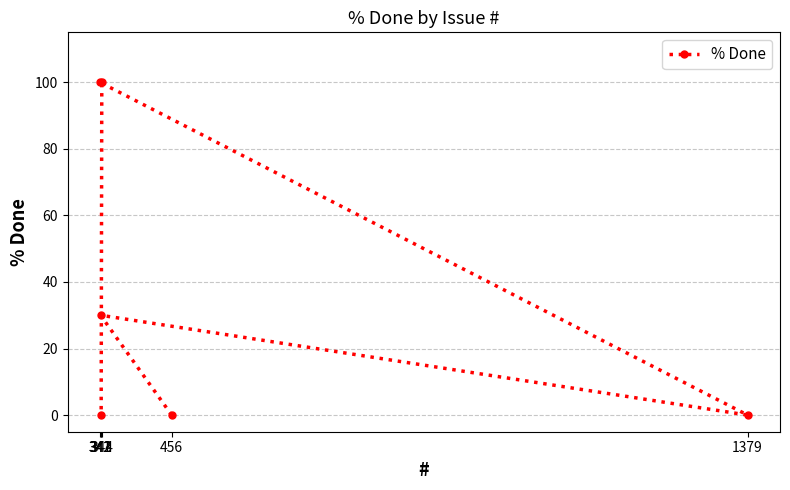

What is the difference between the maximum and minimum values?

100